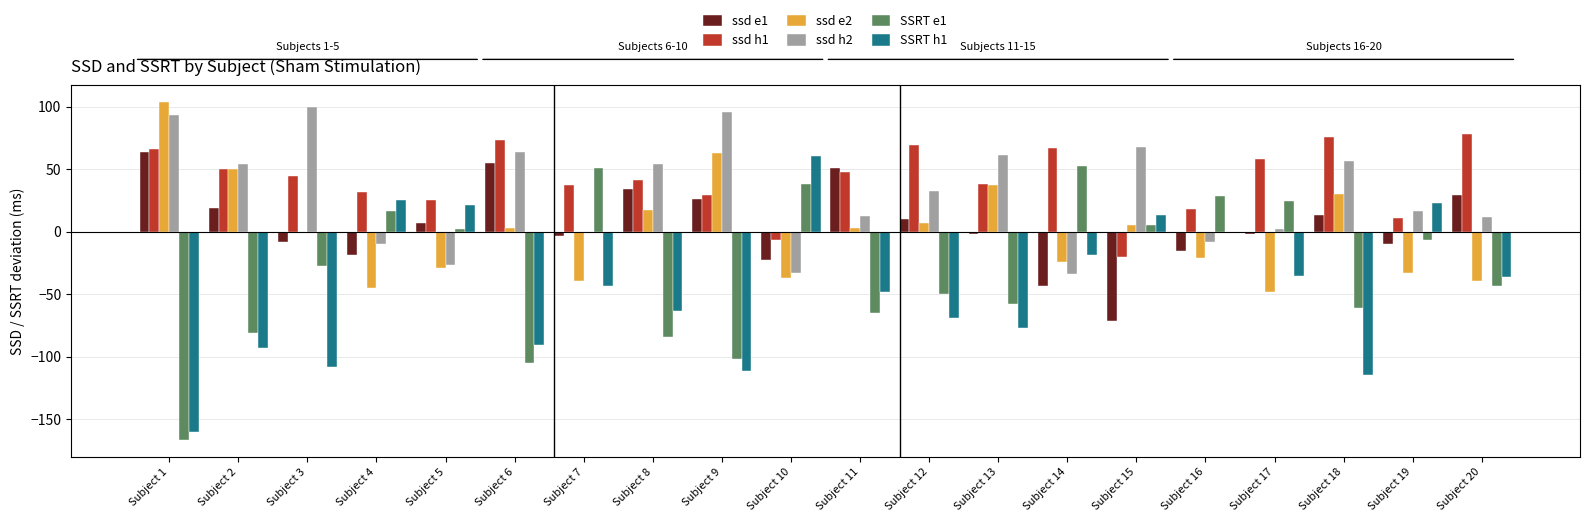

Which series changed the most between Subject 7 and Subject 19?

SSRT h1